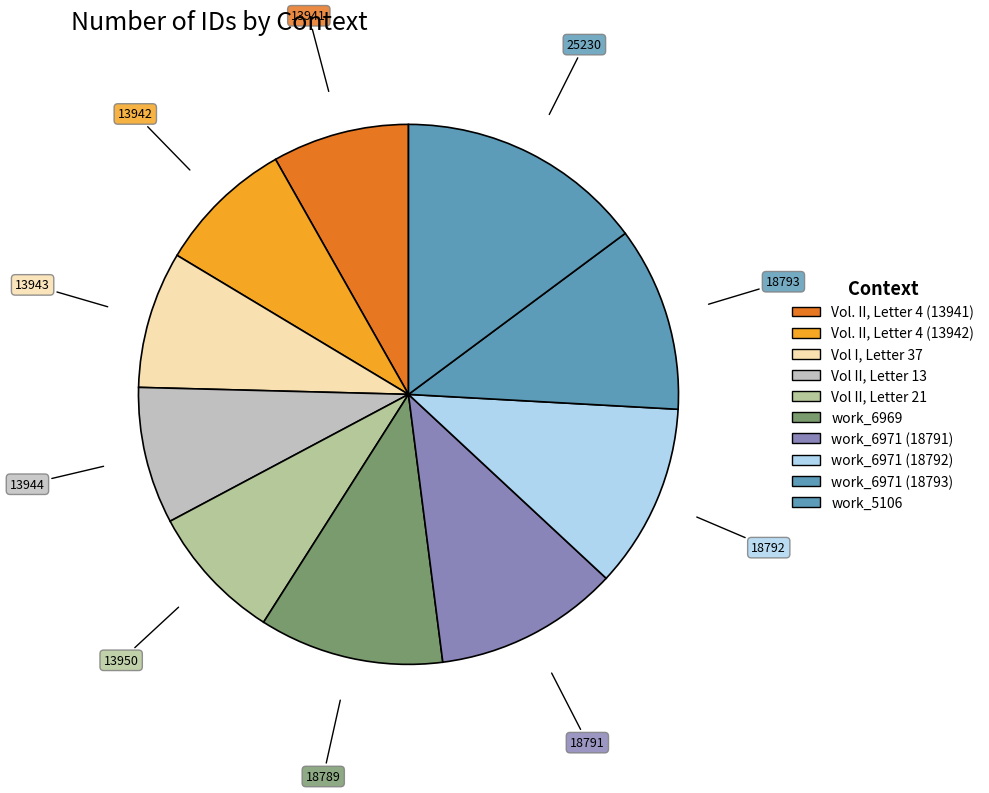

Which slice is the largest?

work_5106